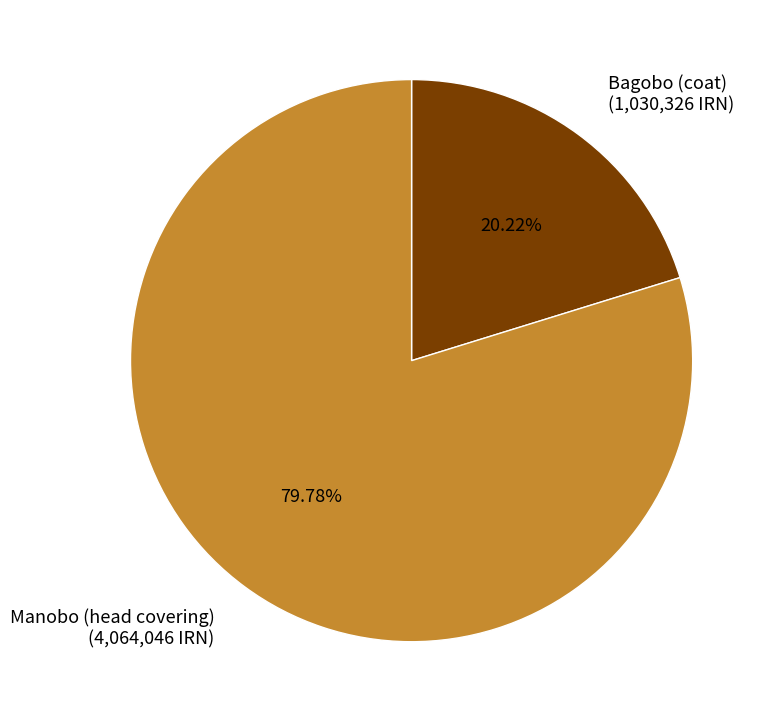

How many segments does this pie chart have?

2